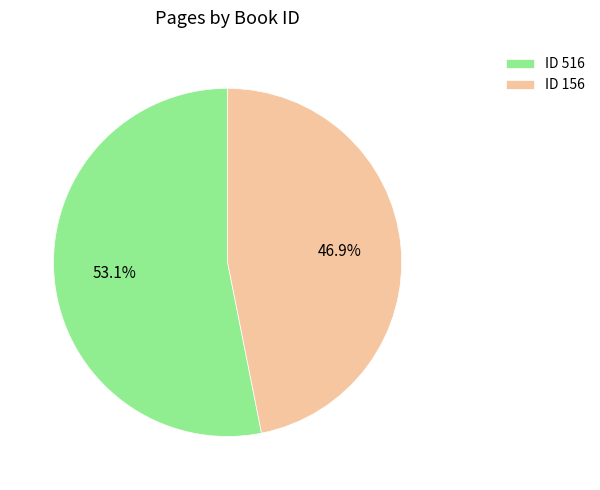

Approximately how many times larger is the value at ID 516 compared to ID 156?

1.1